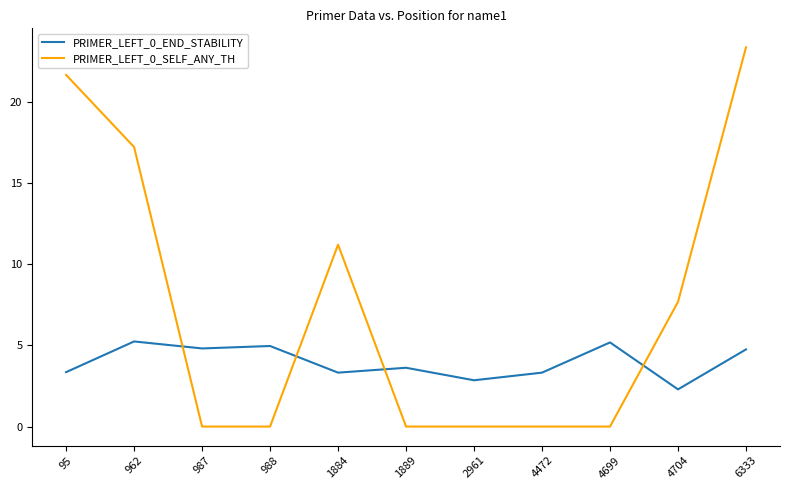

What is the average value of the PRIMER_LEFT_0_END_STABILITY series?

4.0